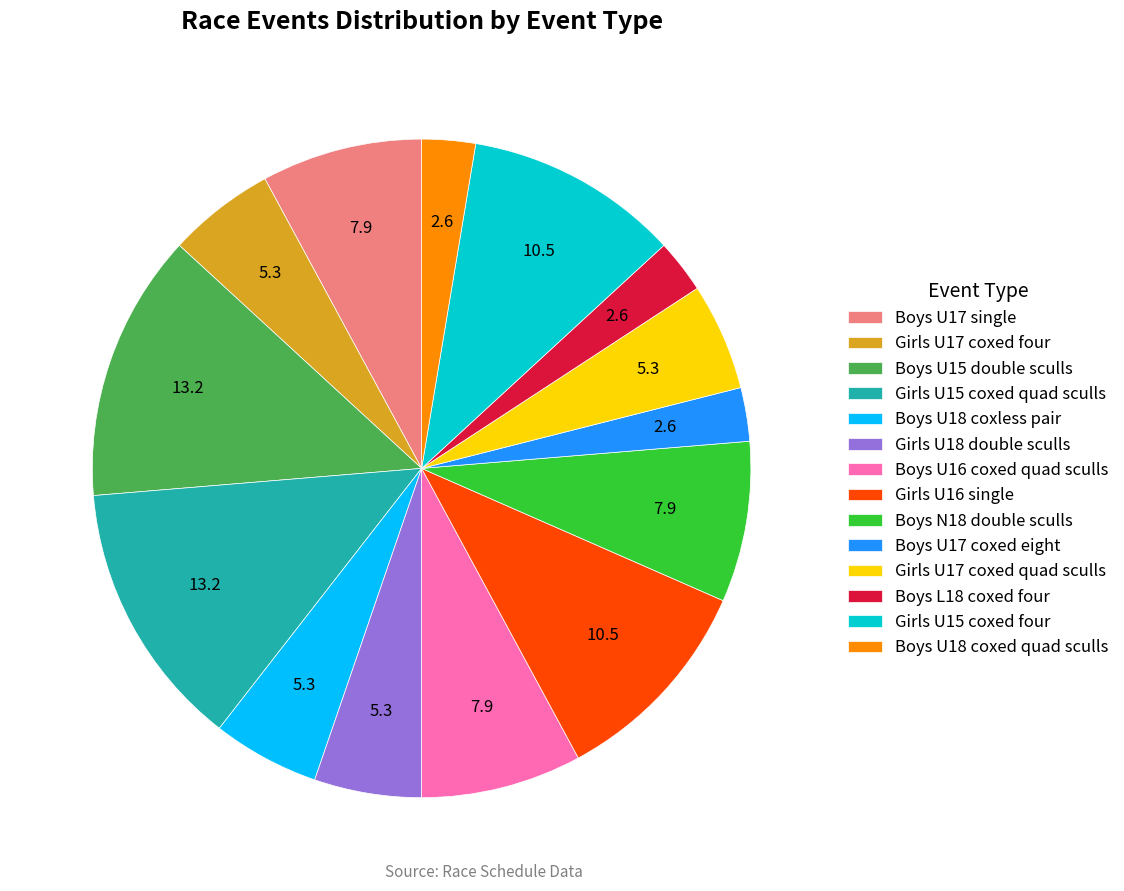

Between Girls U17 coxed four and Boys N18 double sculls, which is larger?

Boys N18 double sculls